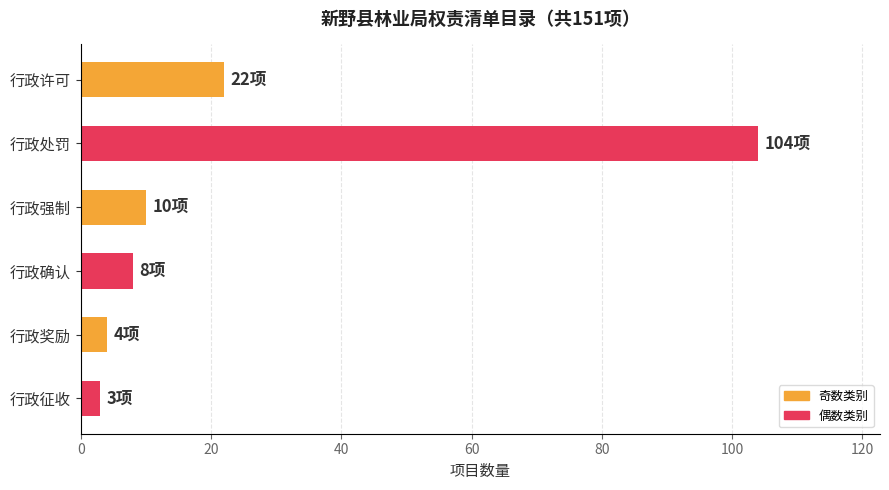

How many bars are there in total?

6